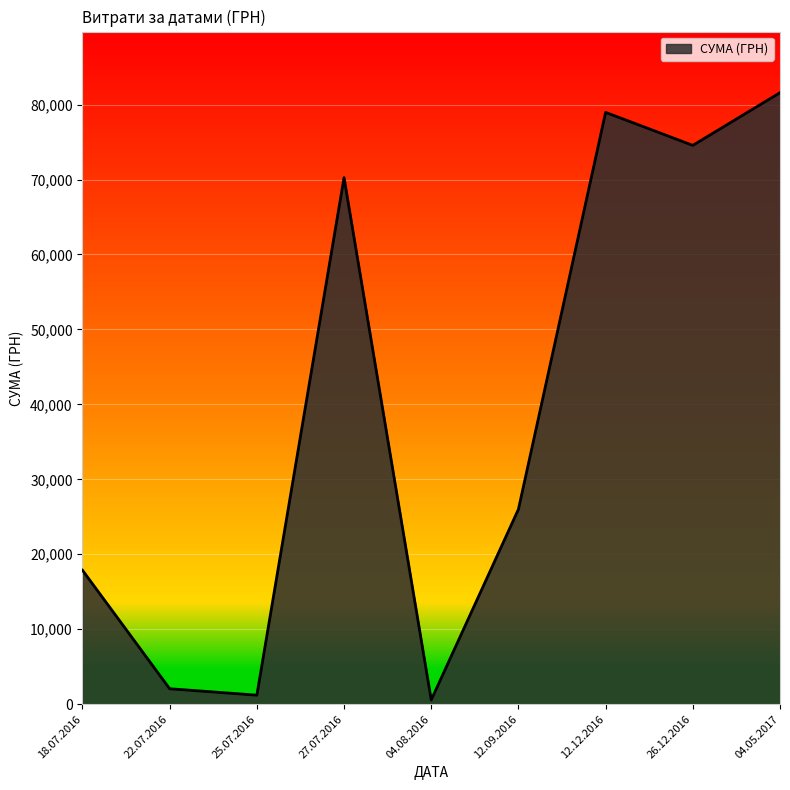

Is it true that the value at 12.09.2016 is 11686.2?

False